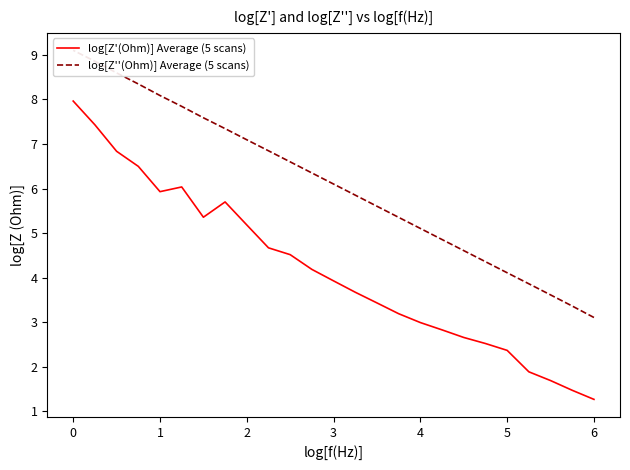

At how many categories does at least one series exceed 2?

25